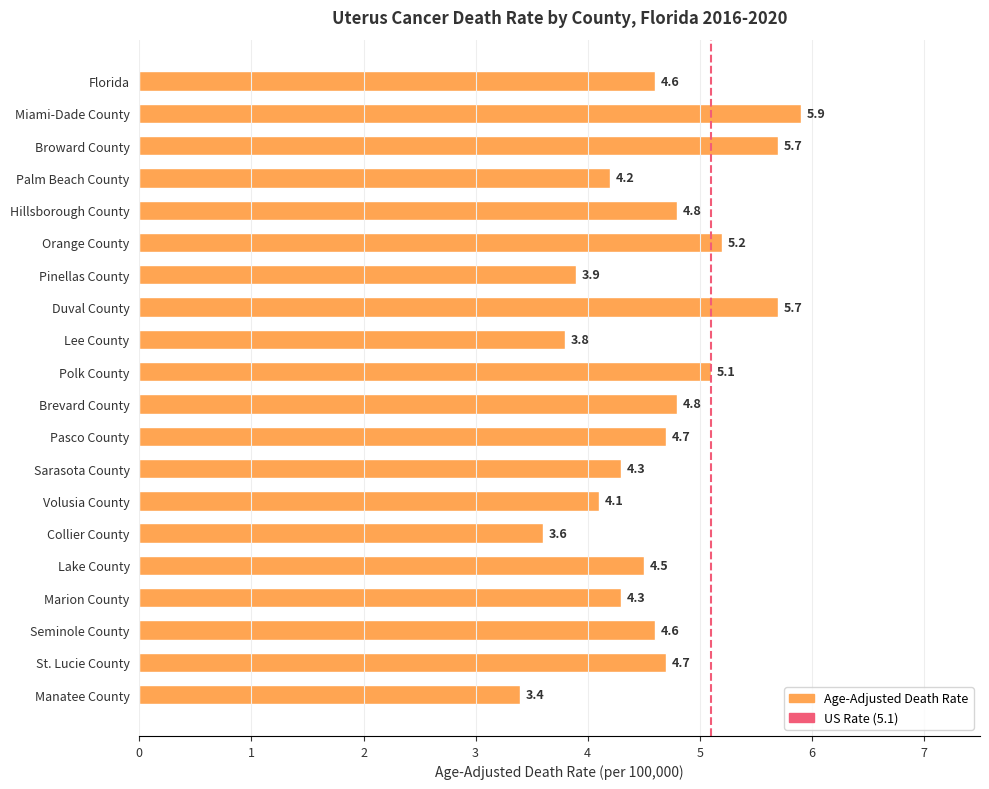

Reading top to bottom, extract all data points from this chart.

4.6	5.9	5.7	4.2	4.8	5.2	3.9	5.7	3.8	5.1	4.8	4.7	4.3	4.1	3.6	4.5	4.3	4.6	4.7	3.4